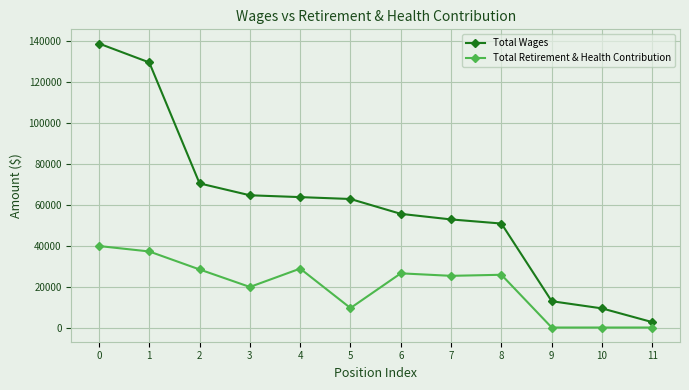

List the series in order of their overall mean, lowest first.

Total Retirement & Health Contribution, Total Wages